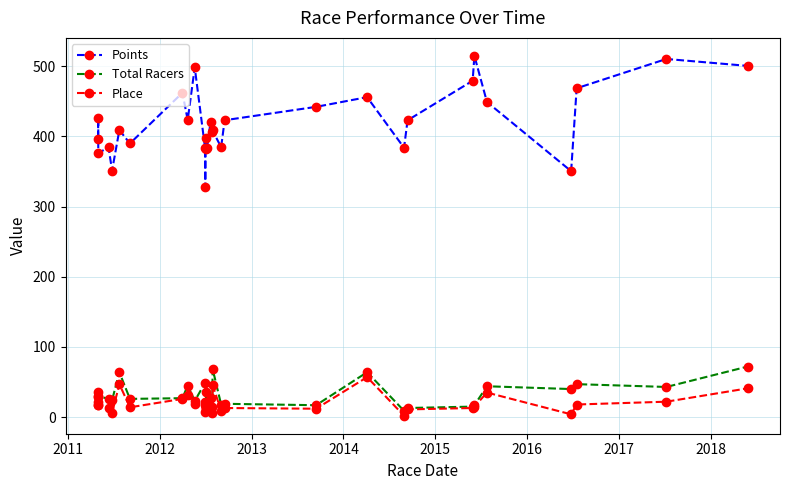

True or false: Points and Total Racers intersect in this chart.

False